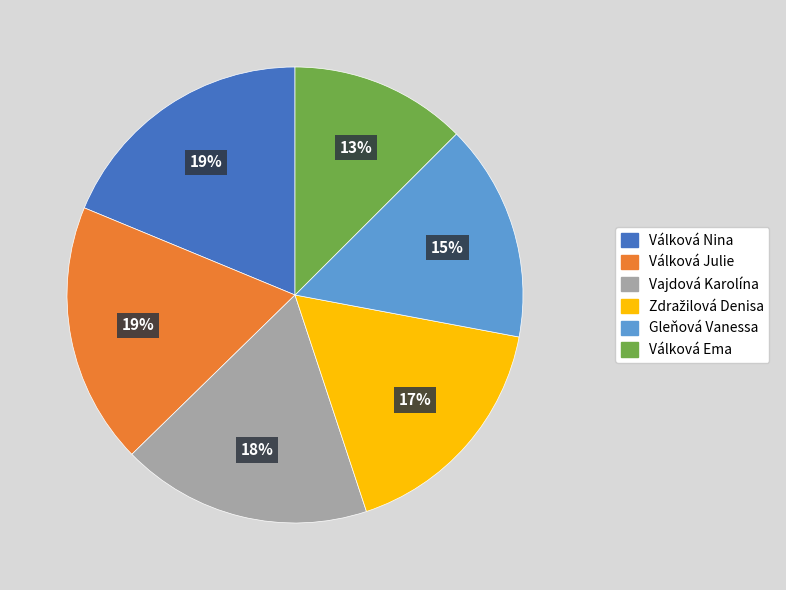

What is the ratio of the value at Válková Ema to the value at Válková Julie?

0.7